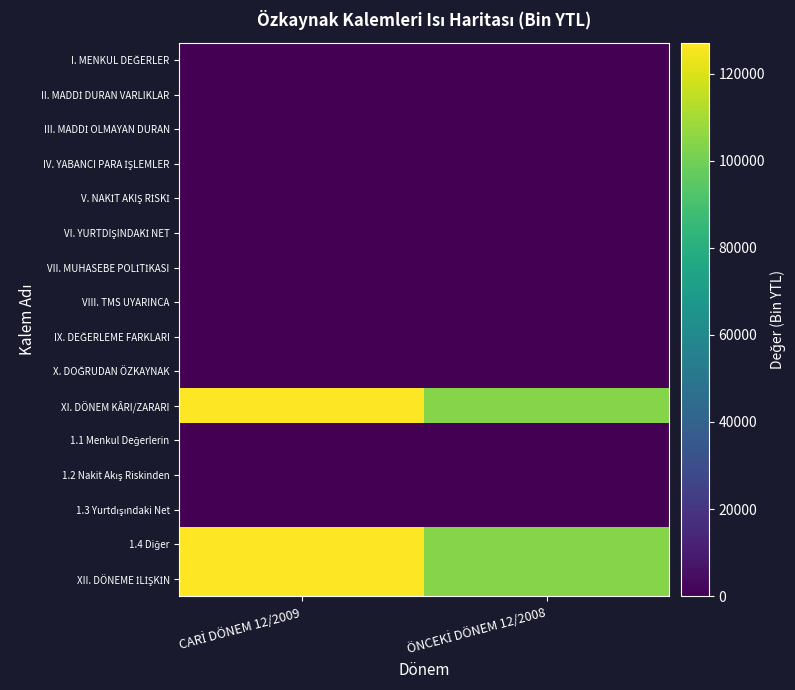

At how many categories does at least one series exceed 19965?

2